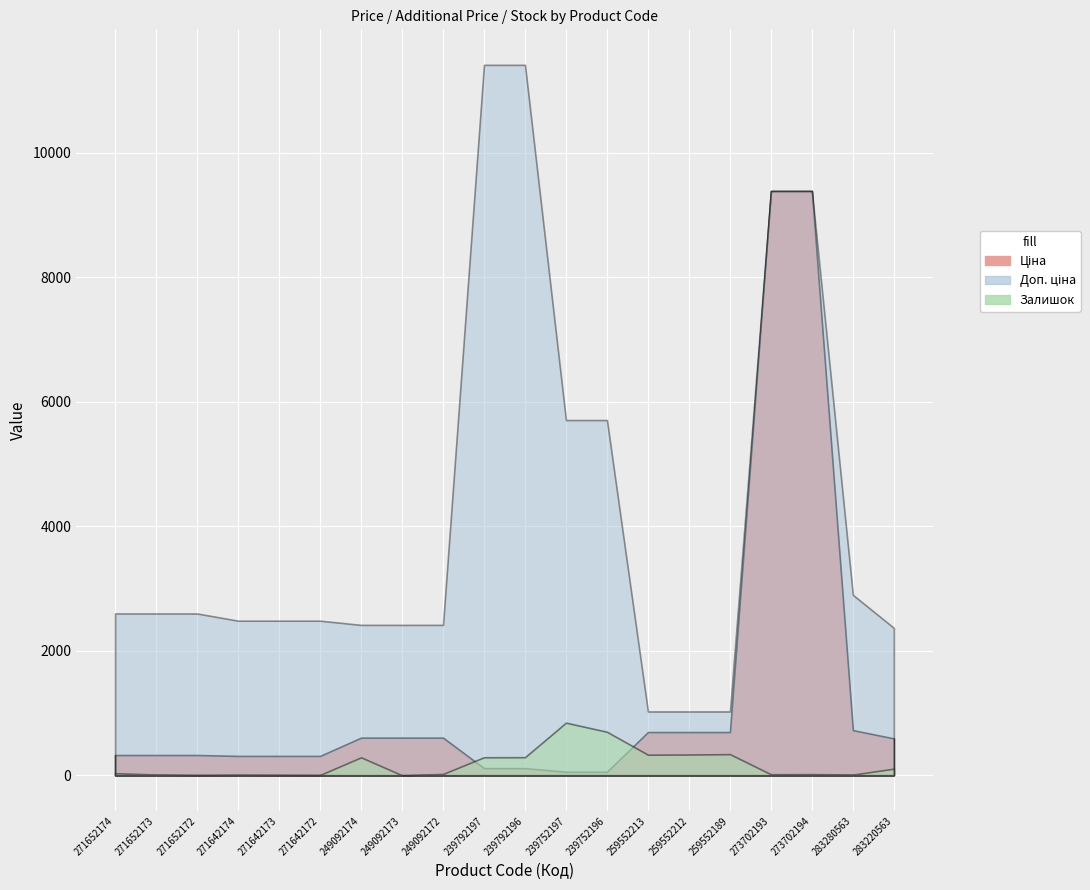

What is the total value across all series at 271642174?

2801.7